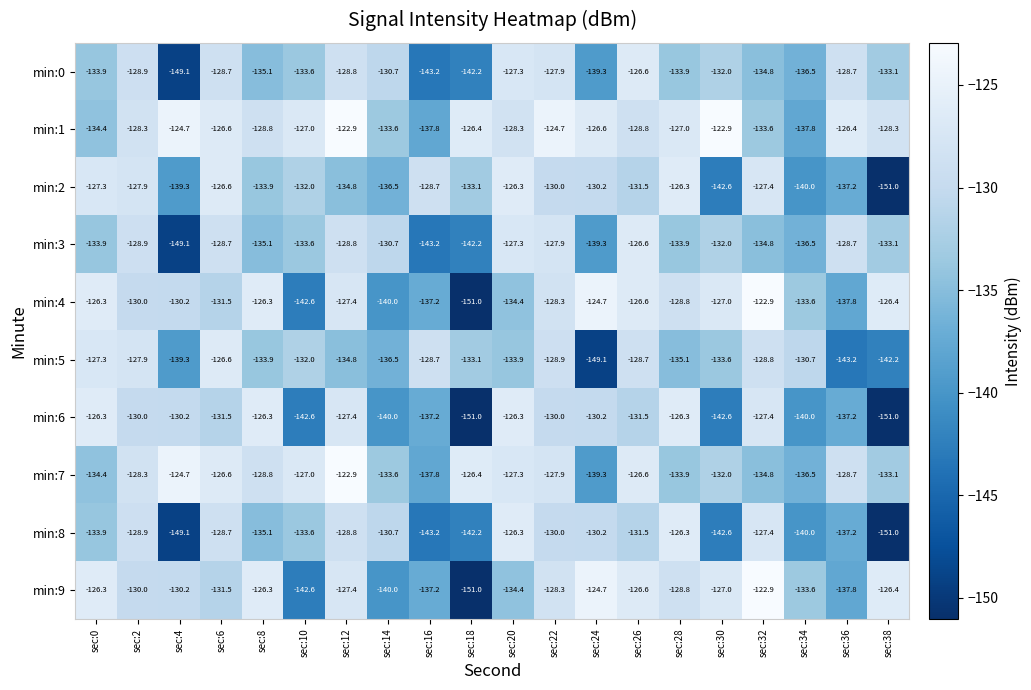

Where is min:0 nearest to the value -137?

sec:34